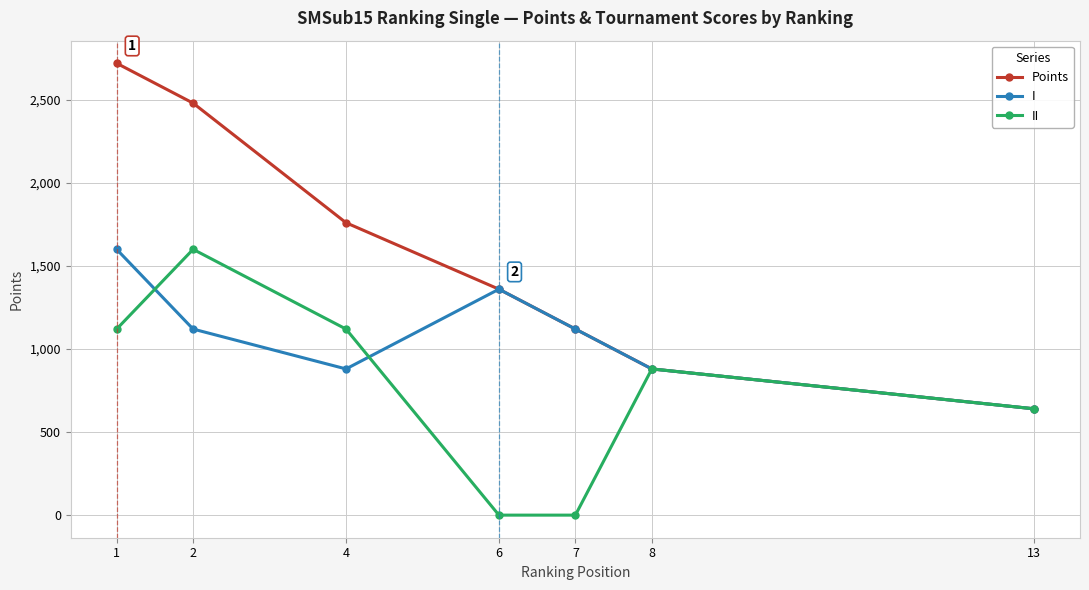

Between 4 and 6, which series saw the biggest shift?

II